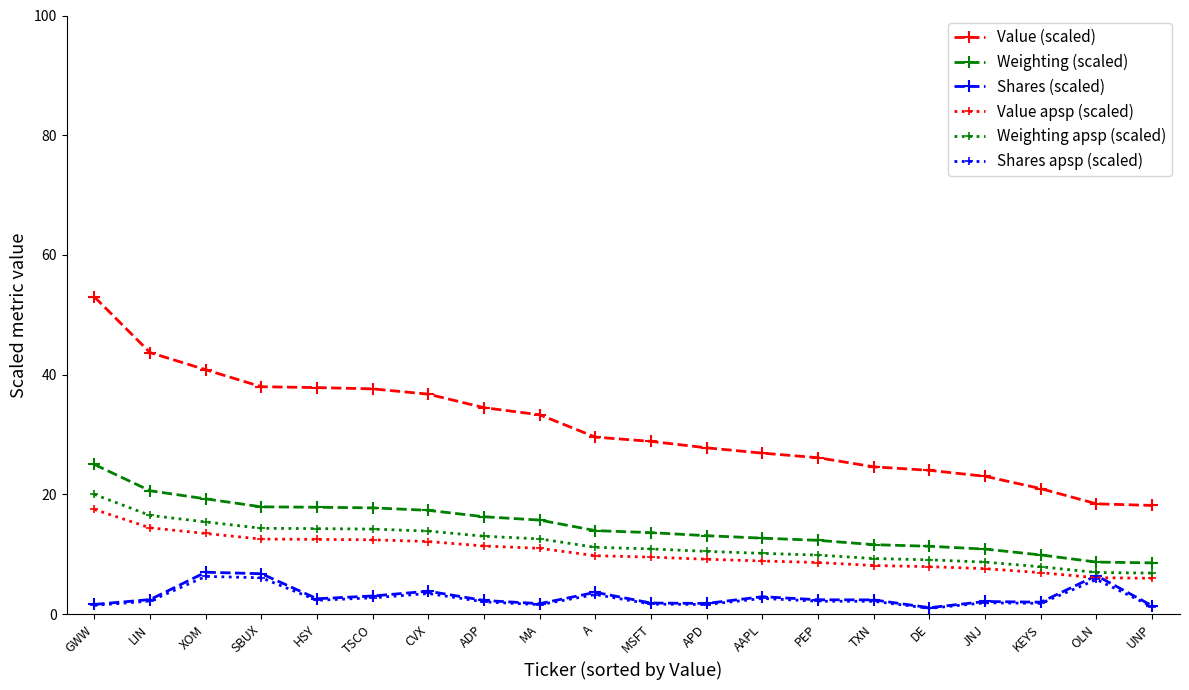

True or false: Shares (scaled) has more than 1 points higher than both neighbors.

True